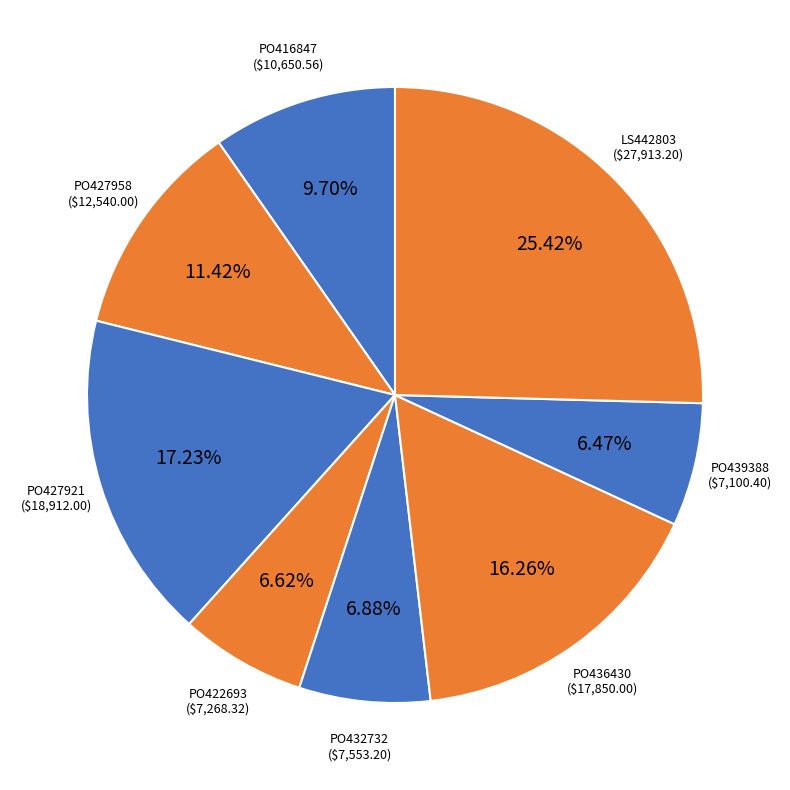

True or false: PO439388 accounts for 1% of the total.

False